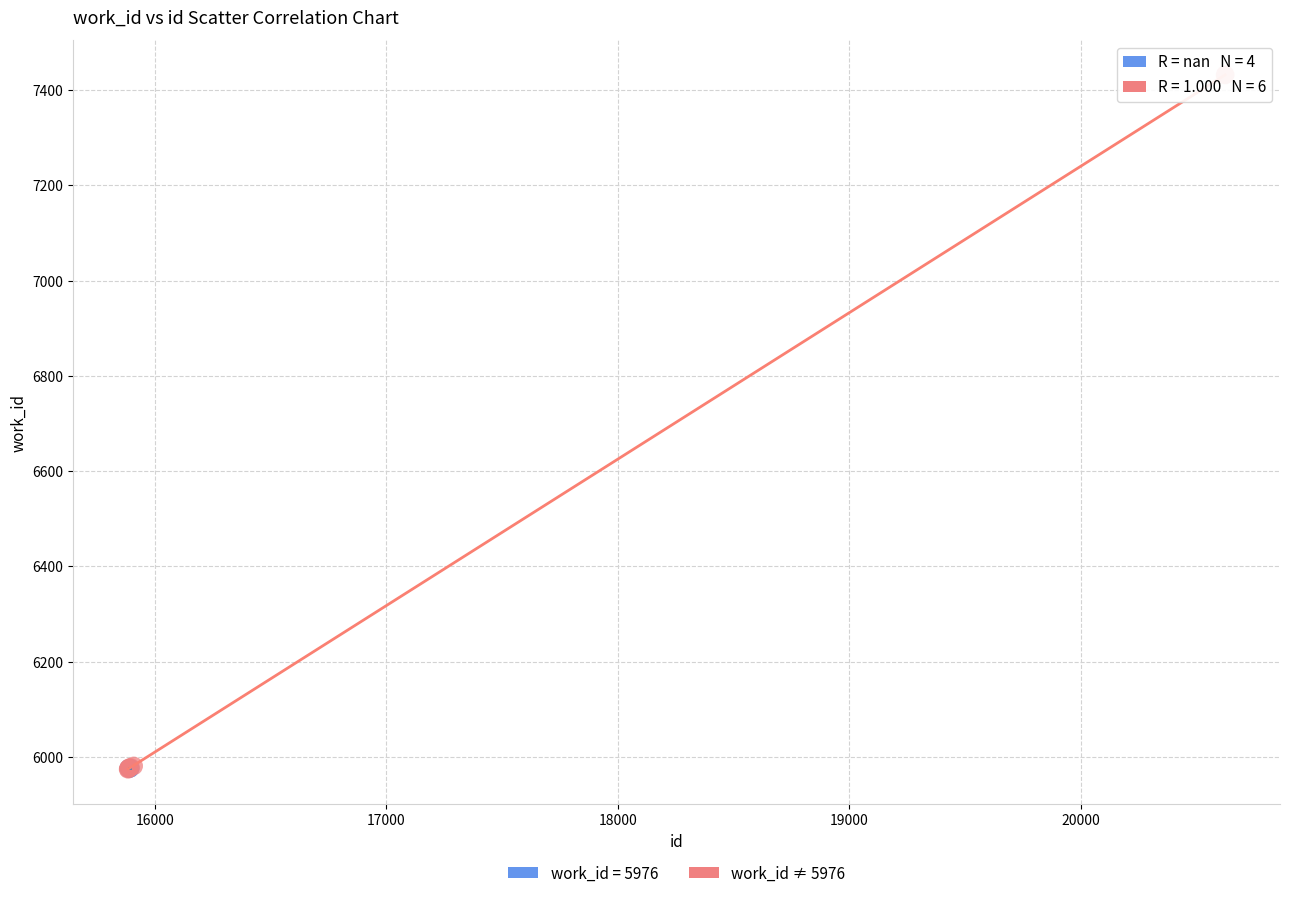

Which series contains the highest Y value?

work_id ≠ 5976